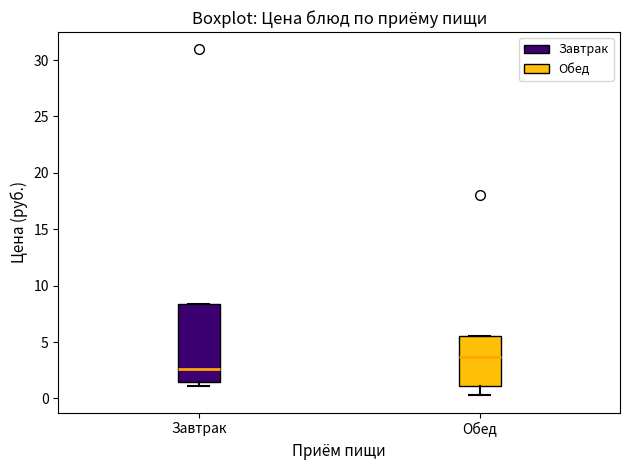

Reading left to right, transcribe this box plot: for each box, give where its median line is, the range the box spans, and where its two whiskers end, as read against the y-axis. The values are not printed on the chart, so give them approximately, as read against the axis.

Завтрак: median 2.5, box 1.5 to 8.5, whiskers 1.0 to 8.5
Обед: median 3.5, box 1.0 to 5.5, whiskers 0.5 to 5.5